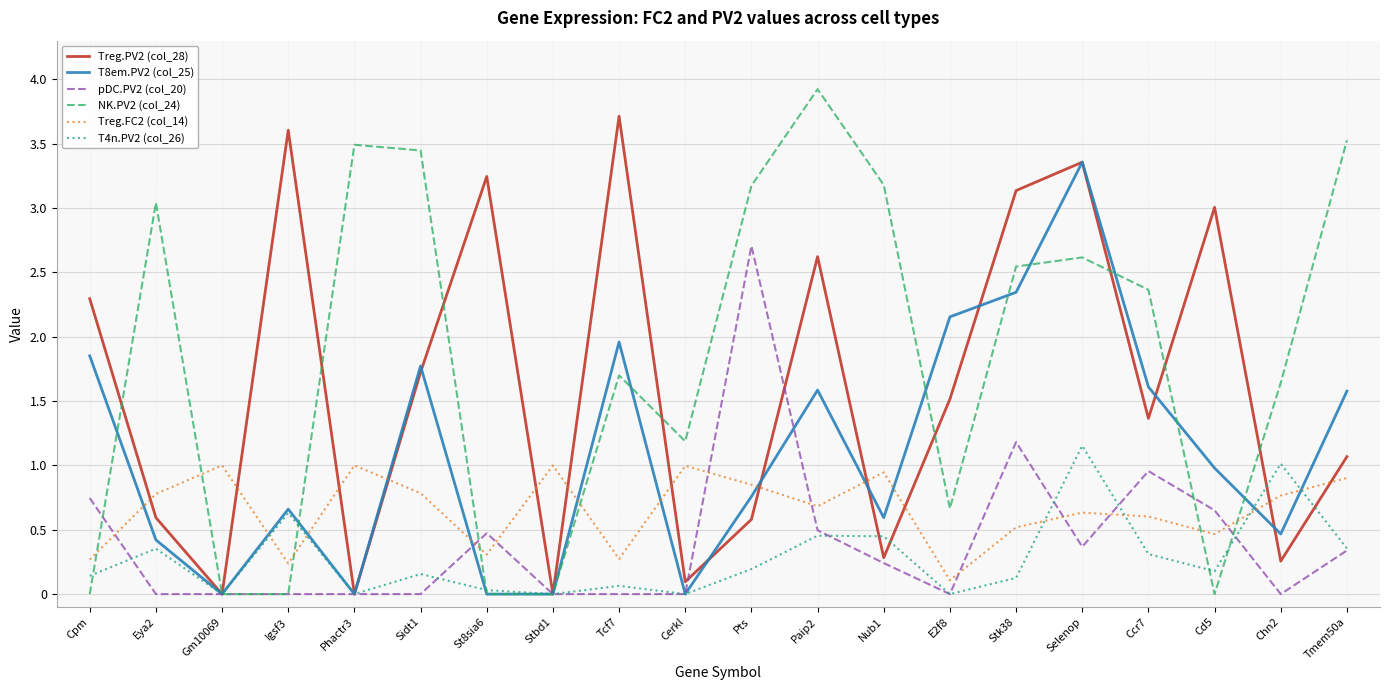

What are all the series names shown in the legend?

Treg.PV2 (col_28), T8em.PV2 (col_25), pDC.PV2 (col_20), NK.PV2 (col_24), Treg.FC2 (col_14), T4n.PV2 (col_26)